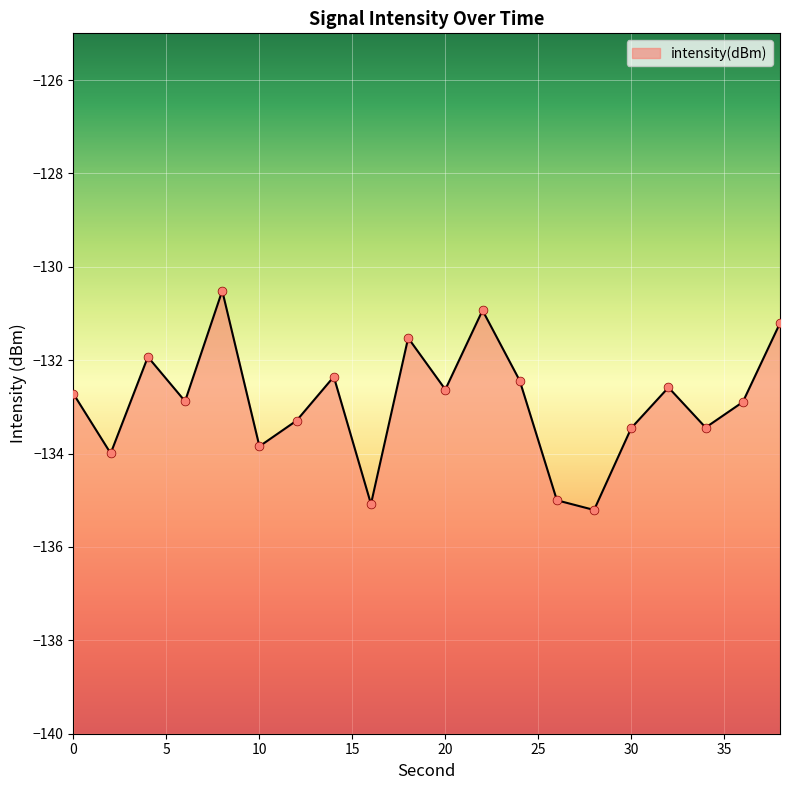

What is the change in value from 32 to 34?

-0.9